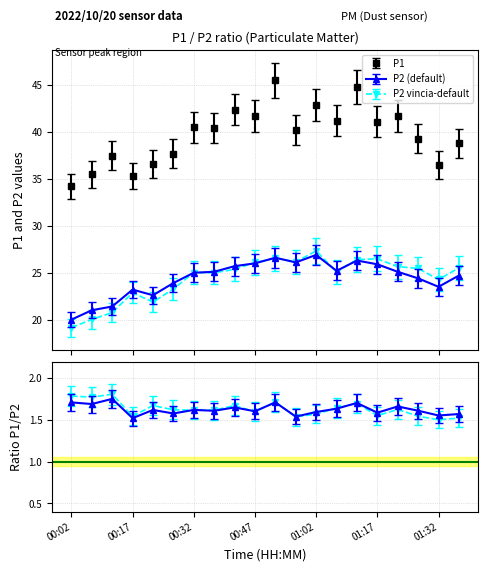

True or false: P2 and P1 intersect in this chart.

False